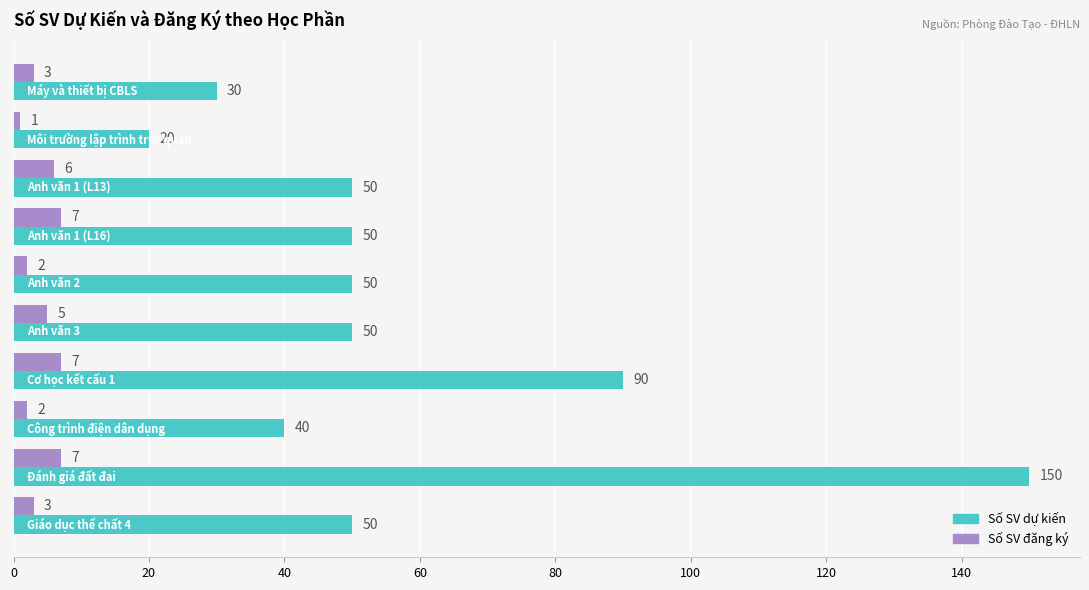

Count the Số SV đăng ký values in the range 2 to 7.

9